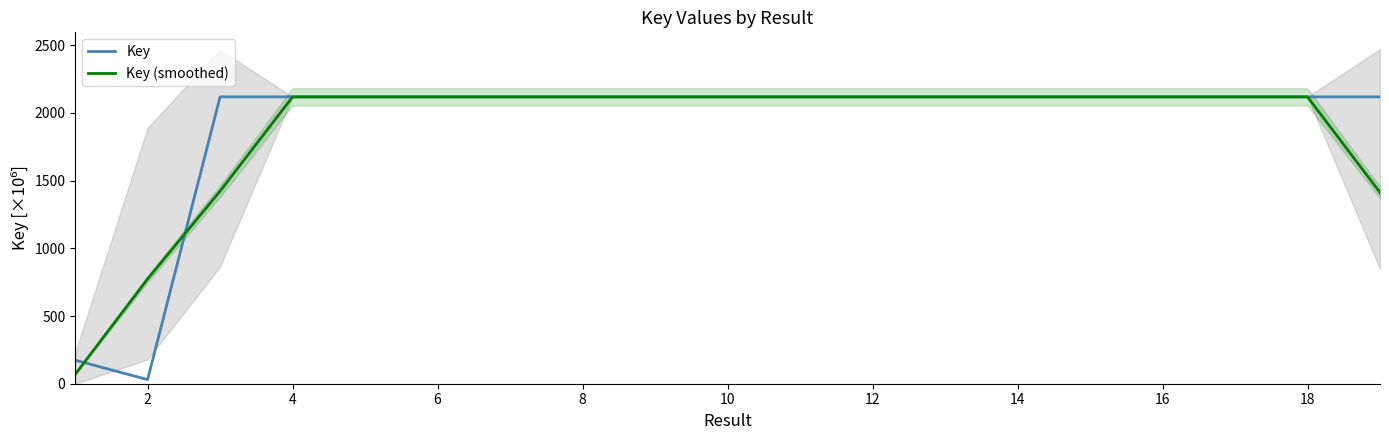

How many series are shown in this chart?

2